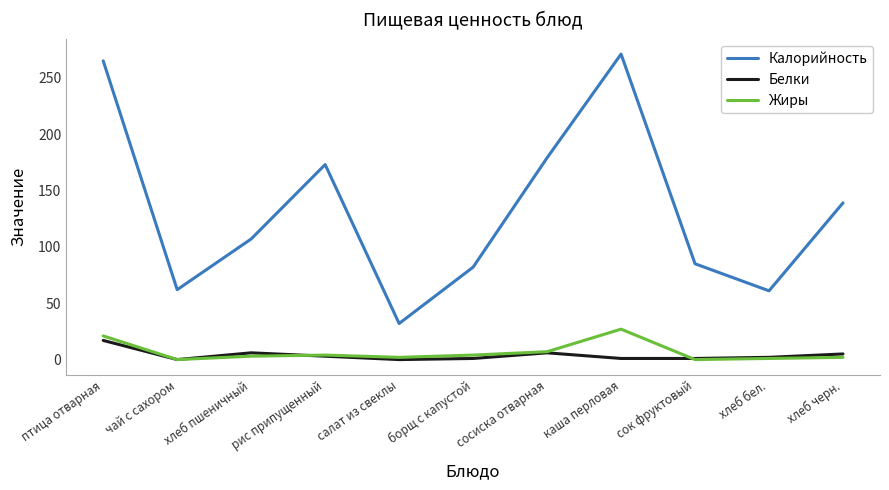

What is the difference between the maximum and second lowest values in the Жиры series?

27